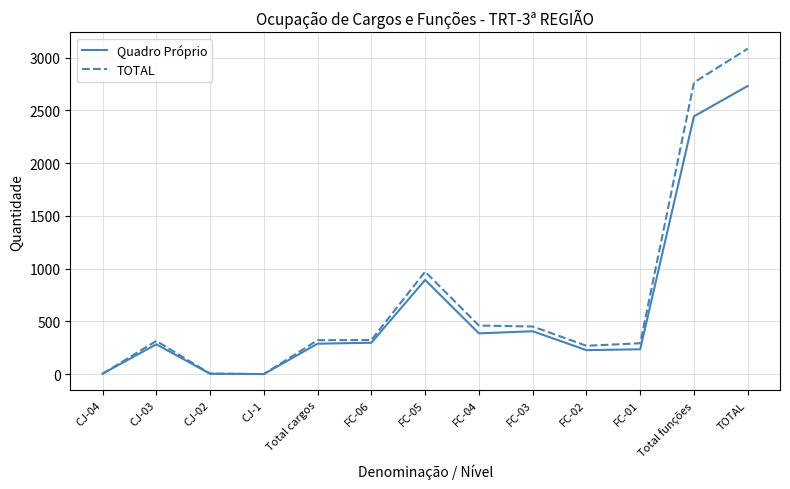

What is the difference between the maximum and minimum values in the TOTAL series?

3086